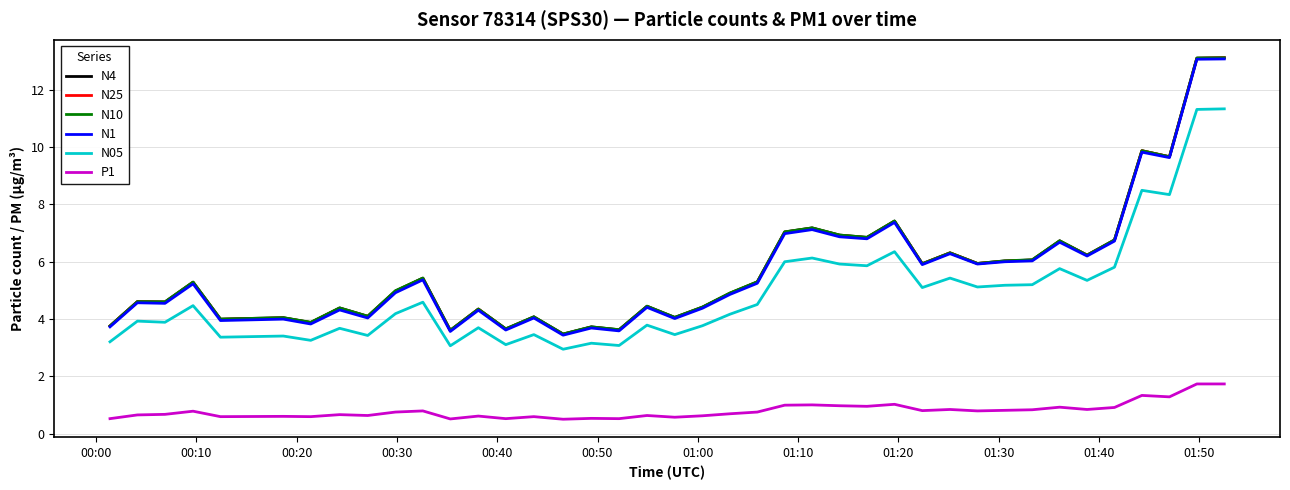

True or false: P1 and N05 intersect in this chart.

False